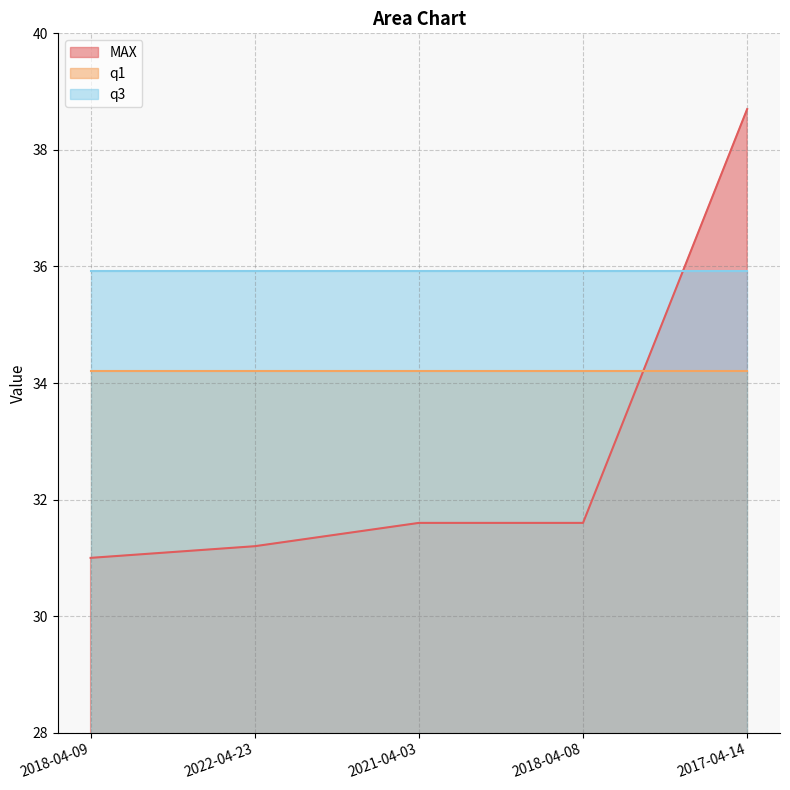

At 2018-04-09, list the series in order from largest to smallest.

q3, q1, MAX